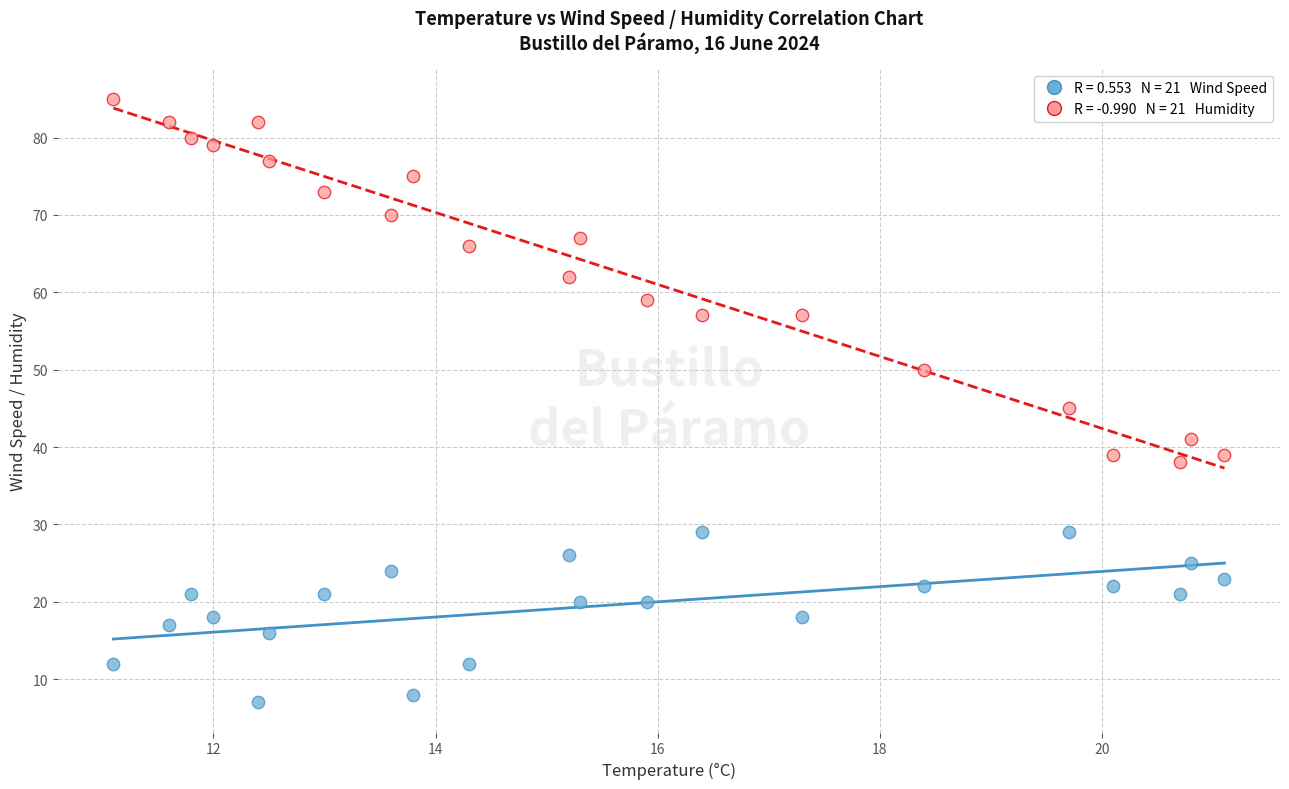

Across all series, what Y value is closest to 46?

45